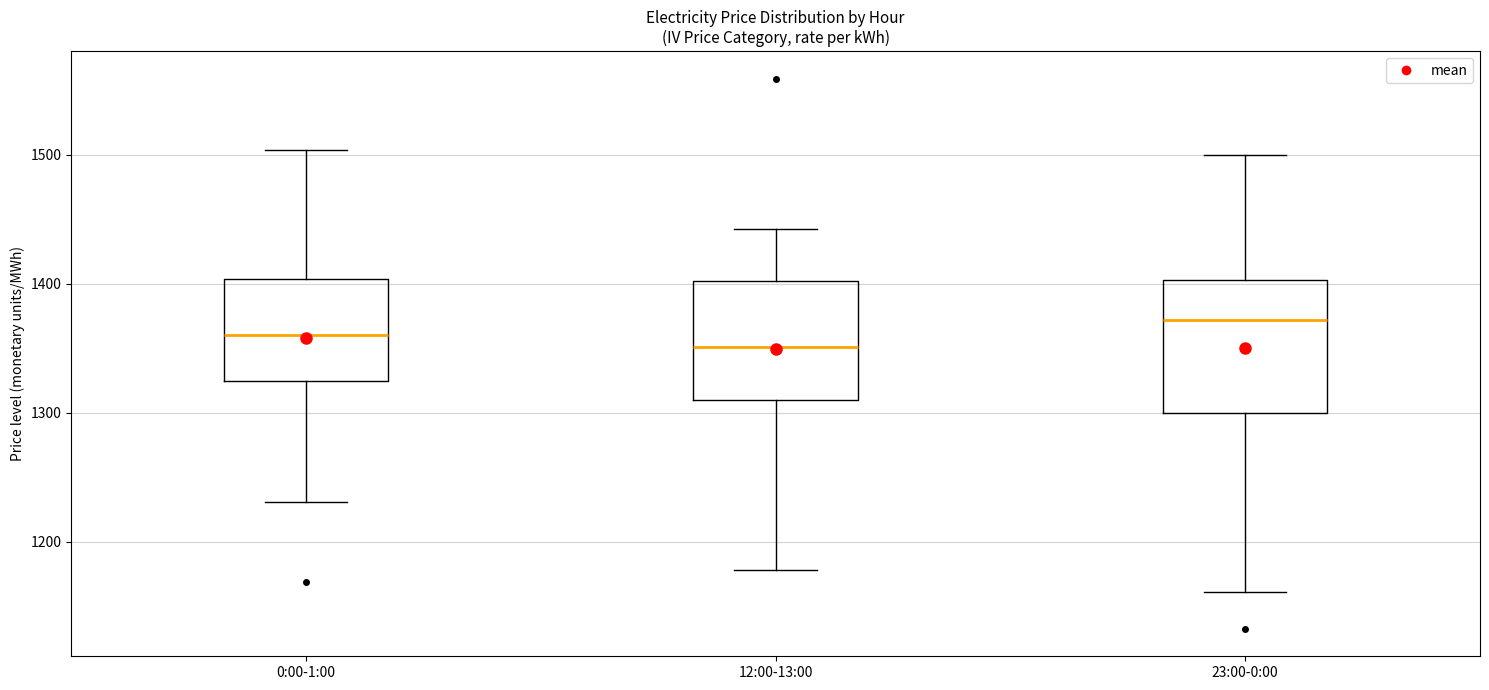

Which box has the highest median line?

23:00-0:00